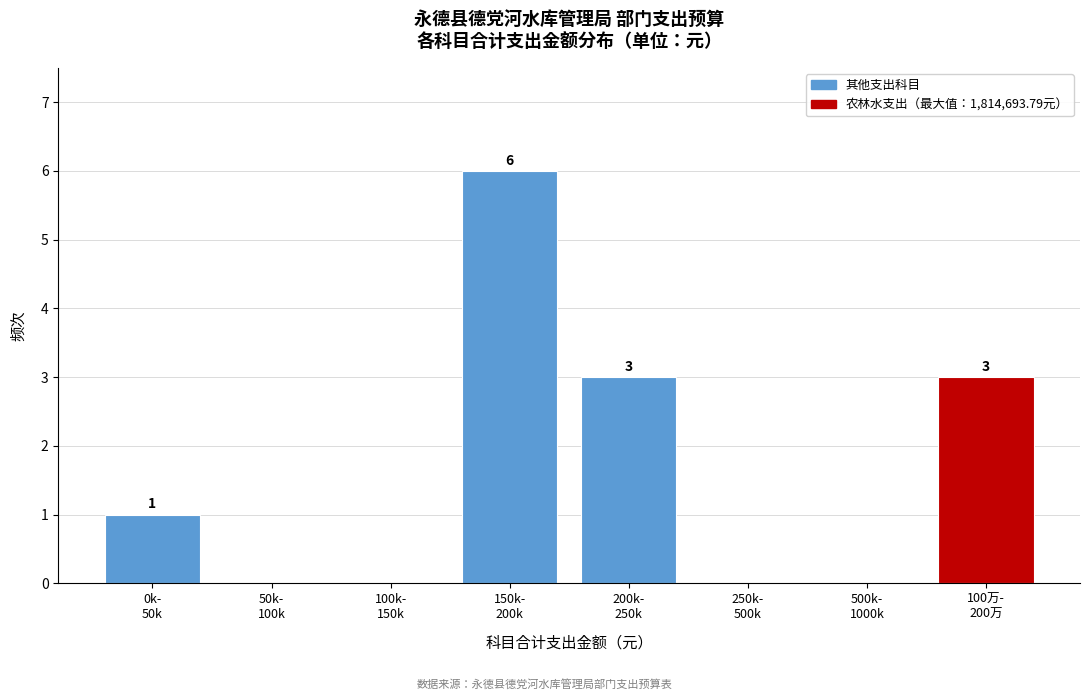

What is the maximum value shown in the chart?

6